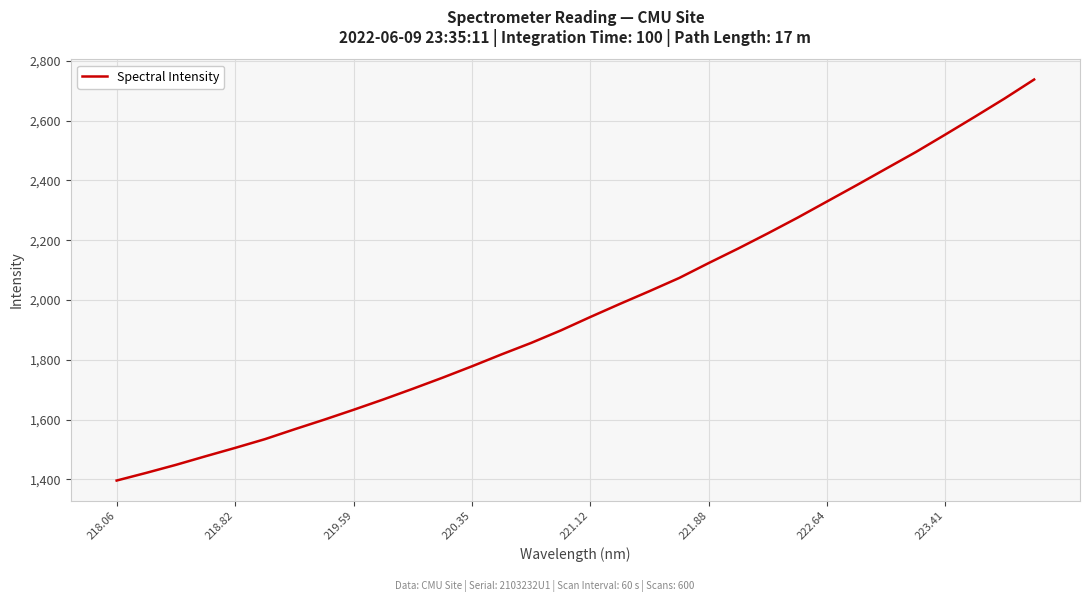

What is the minimum value shown in the chart?

1396.3